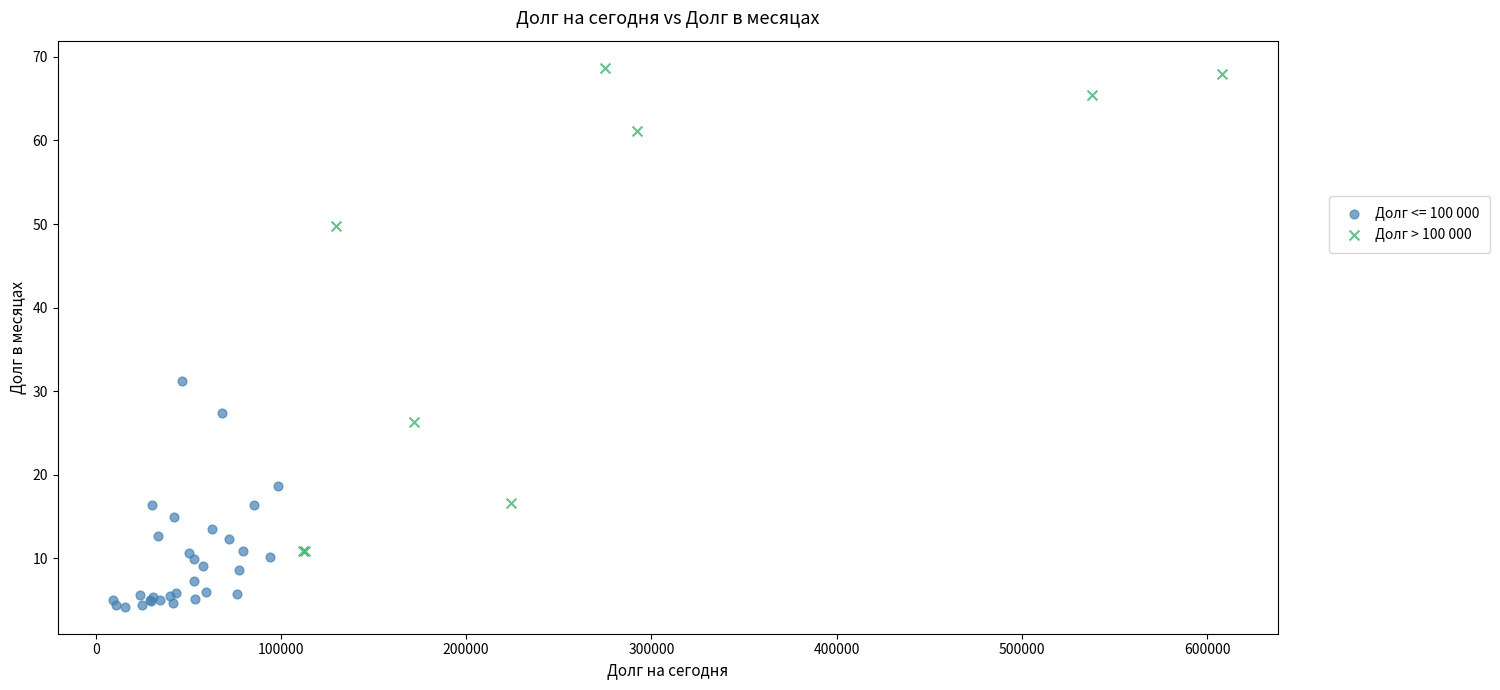

Which series contains the highest Y value?

Долг > 100 000